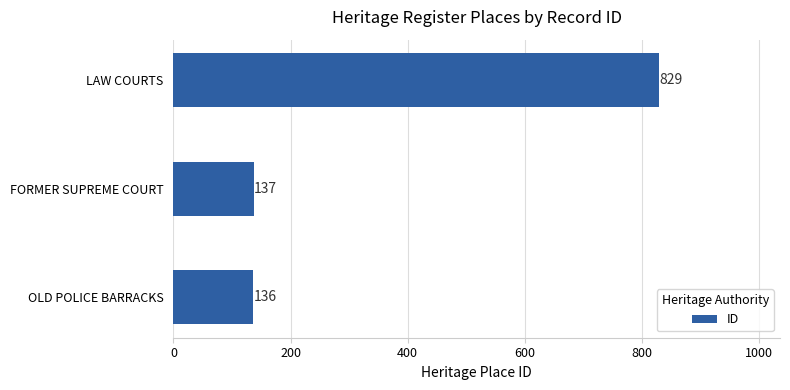

What is the maximum value shown in the chart?

829